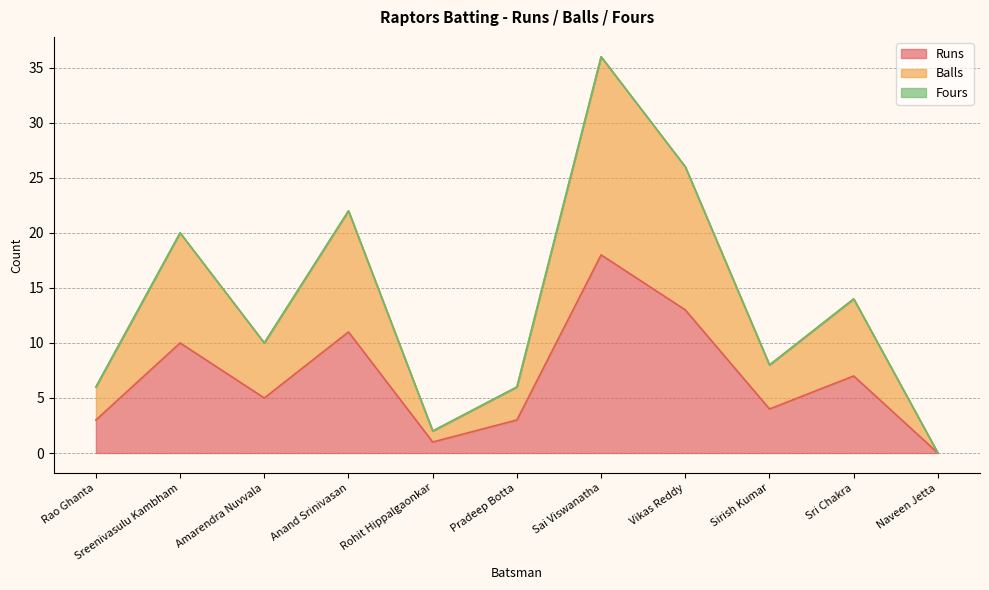

Between Vikas Reddy and Sreenivasulu Kambham, which is larger?

Vikas Reddy